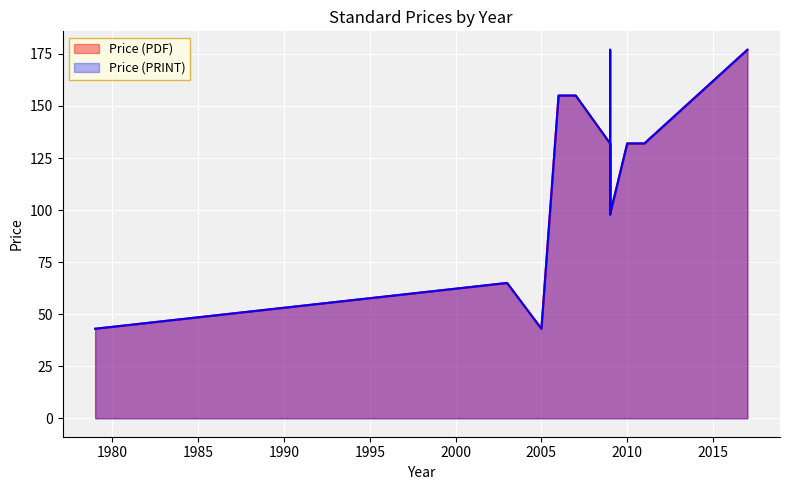

Rank the series by their maximum value, from lowest to highest.

Price (PDF), Price (PRINT)